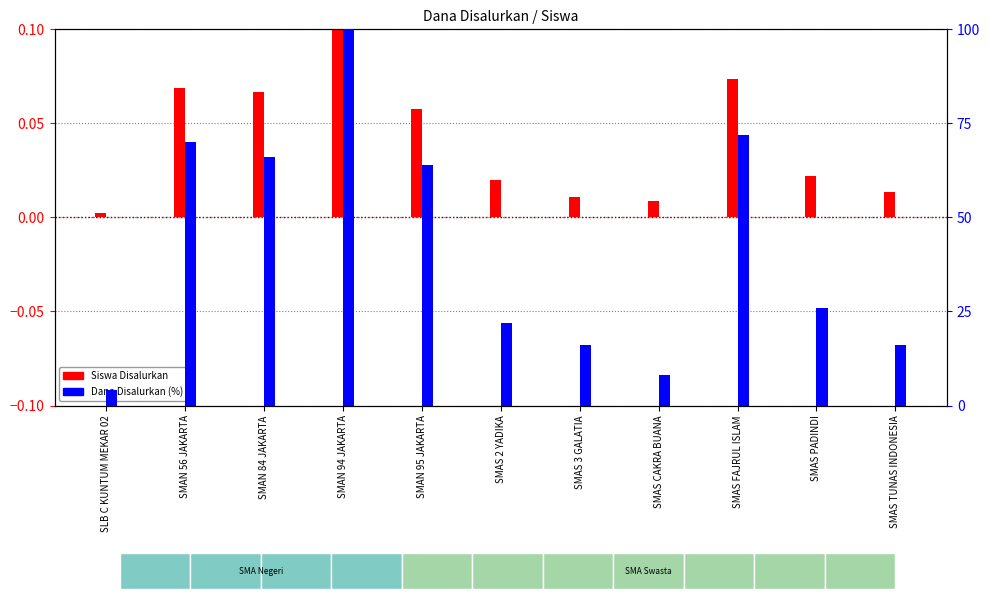

What is the difference between the highest and lowest values at SMAS CAKRA BUANA?

8.0